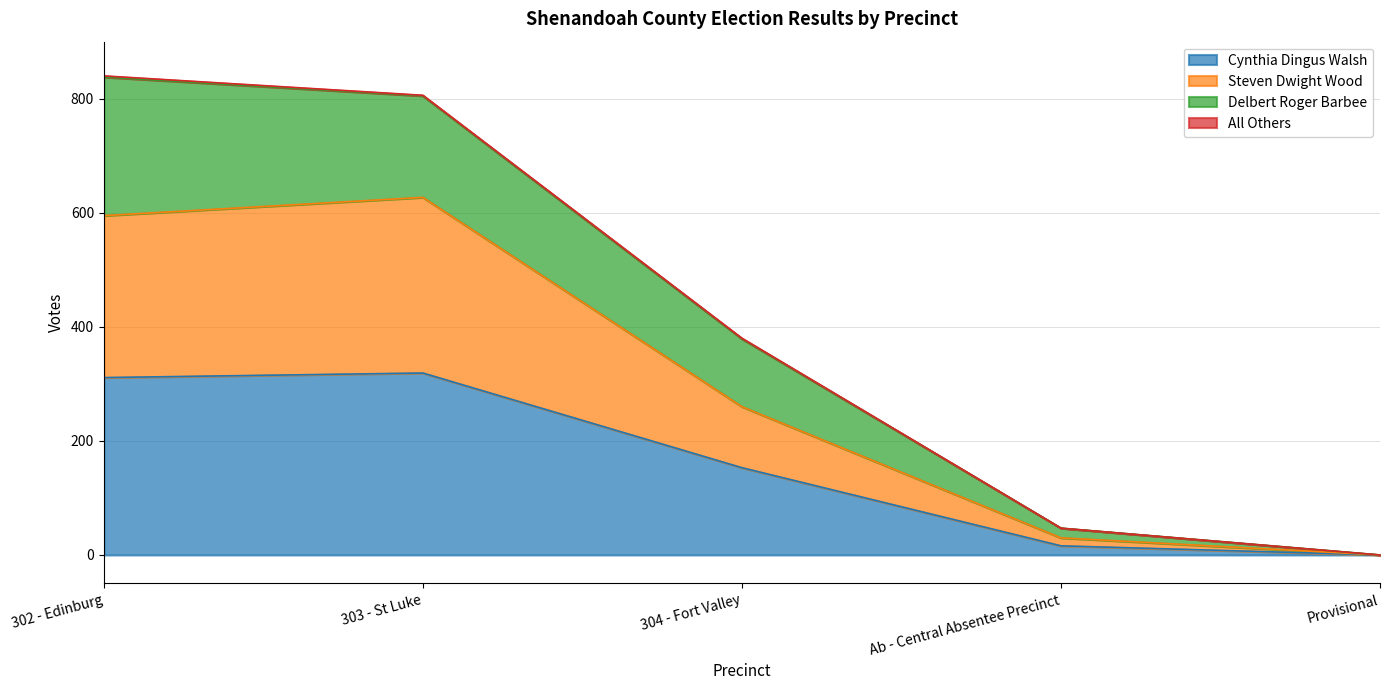

Which label corresponds to the smallest value in the chart?

Provisional